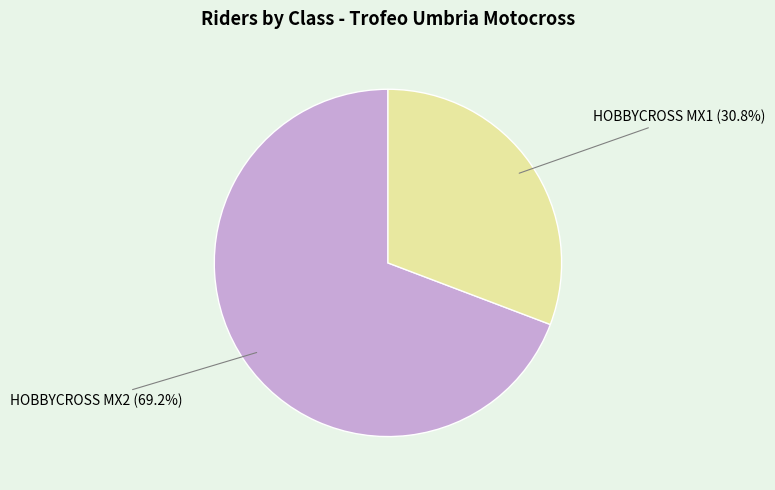

To the nearest percent, what is the average slice percentage?

50%